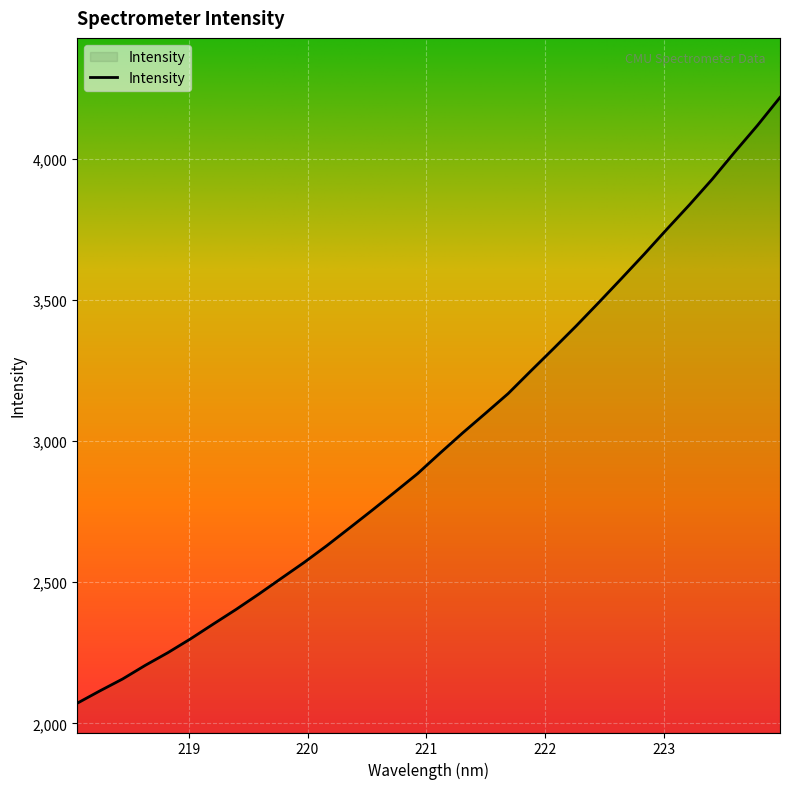

What is the difference between the maximum and minimum values?

2145.6